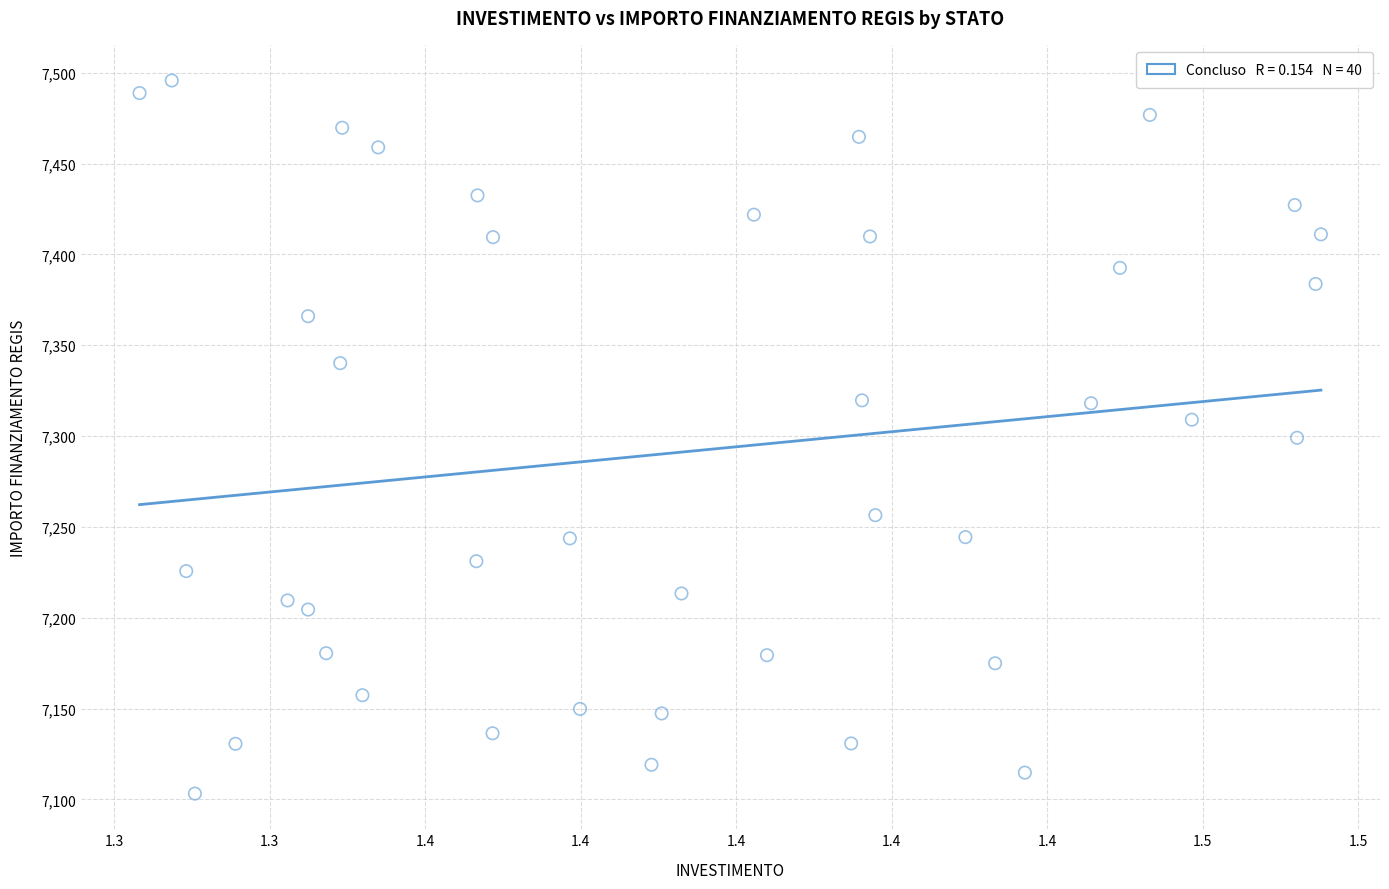

What is the range of Y values (max minus min)?

392.5